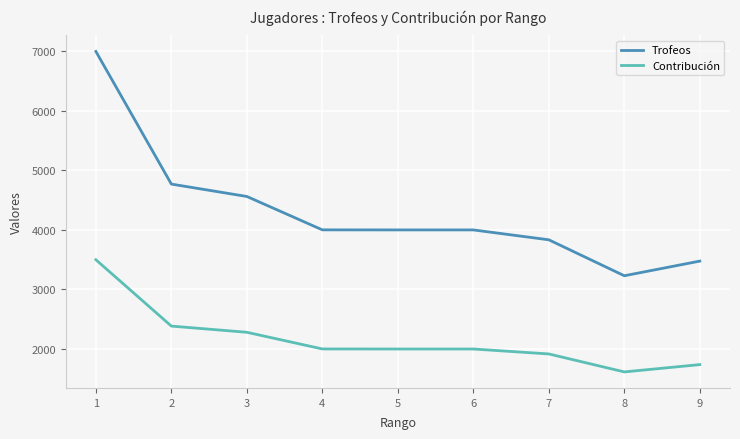

Rank the series by their average value, from highest to lowest.

Trofeos, Contribución